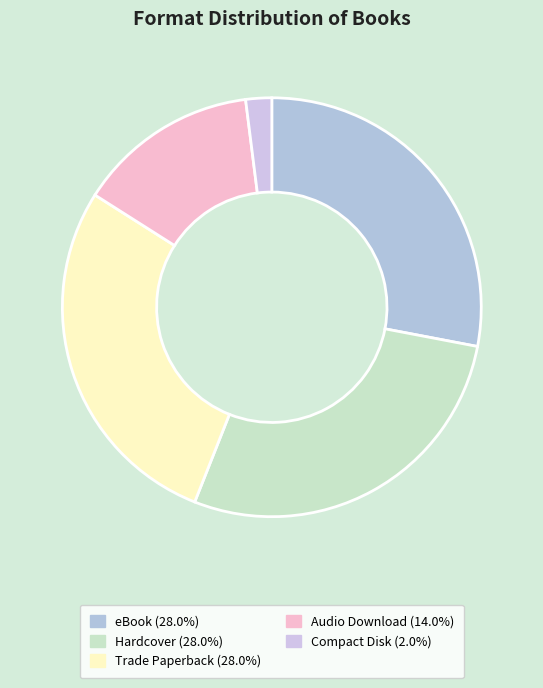

What is the total percentage of Trade Paperback and eBook?

56.0%